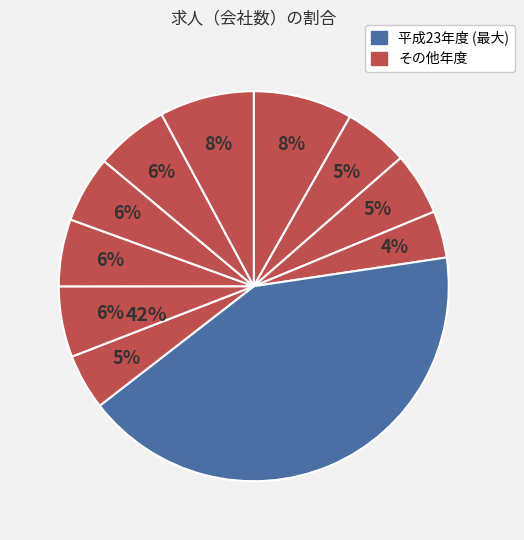

What is the largest slice in the pie chart?

平成23年度